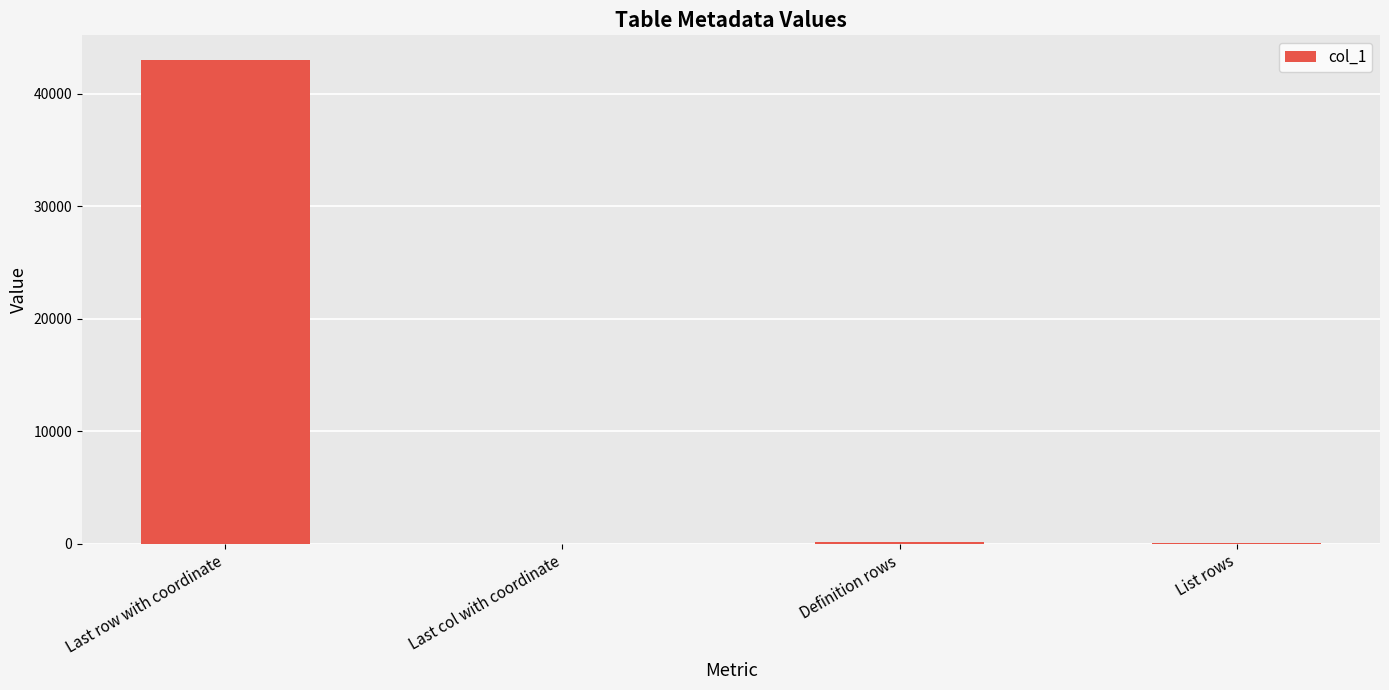

Which category has the highest value across all series?

Last row with coordinate